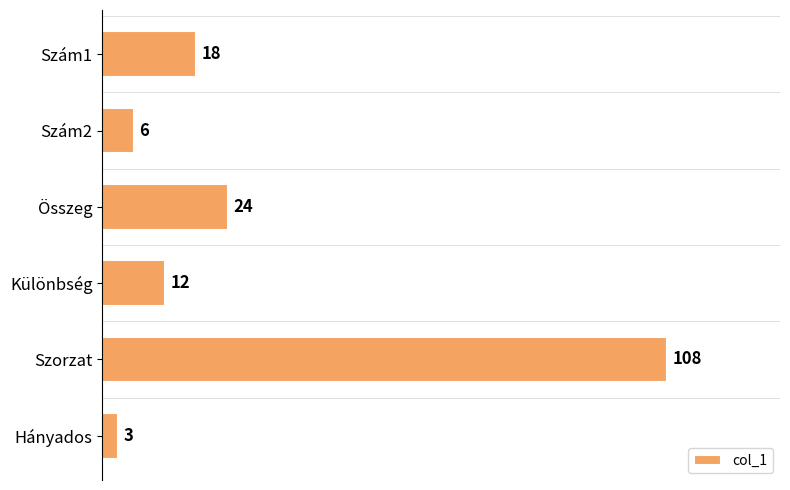

Which category has the highest value across all series?

Szorzat